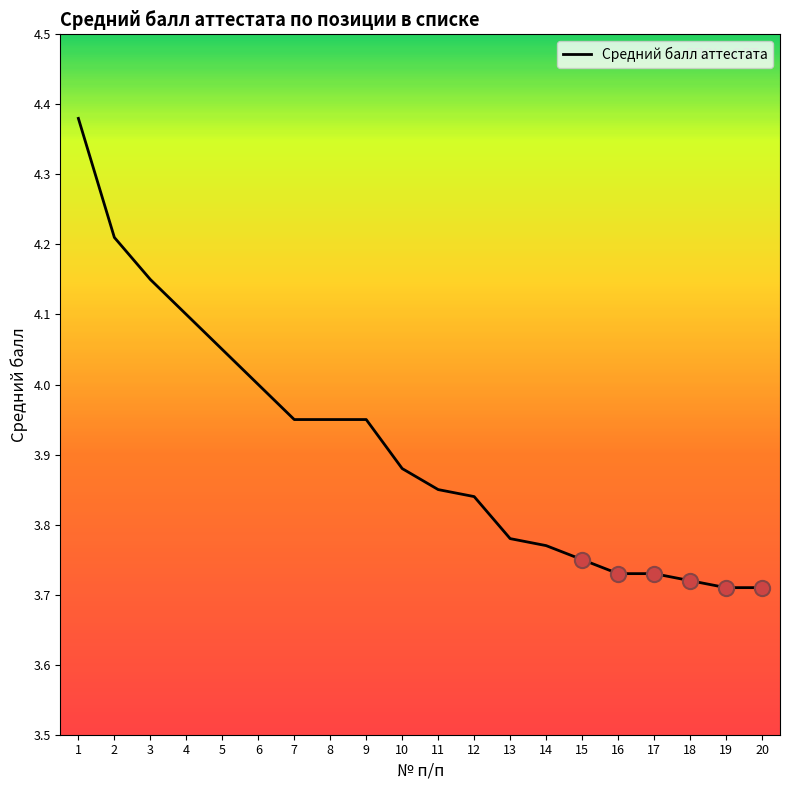

Which has a higher value, 3 or 14?

3